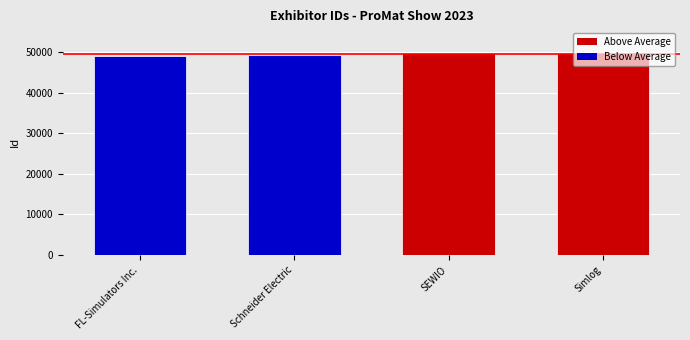

What is the sum of the values at Schneider Electric and SEWIO?

99179